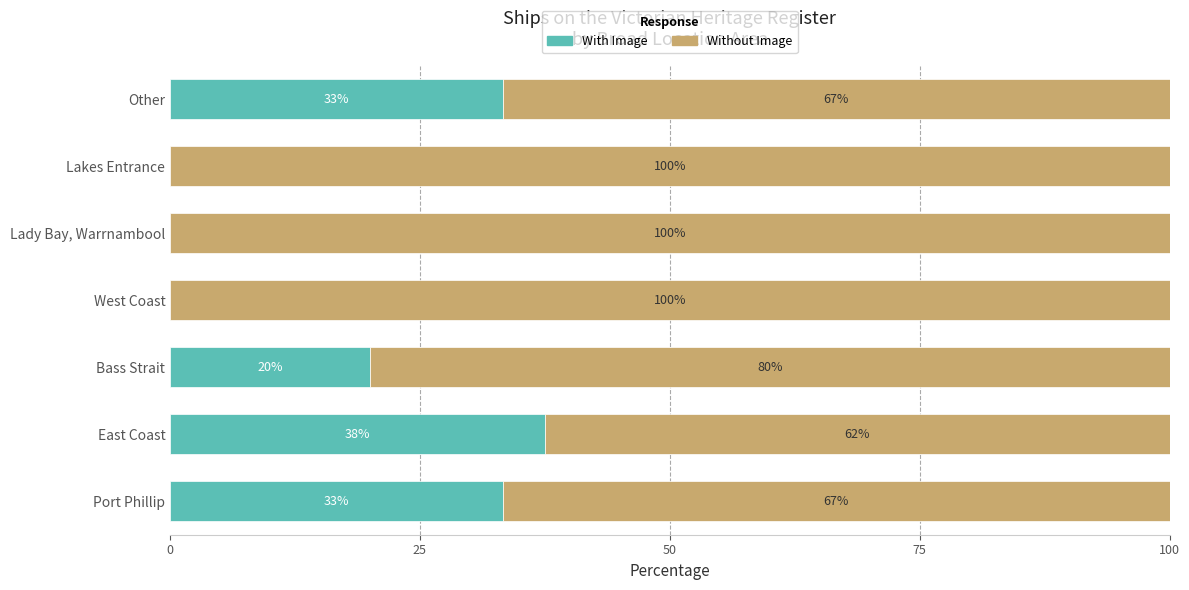

What is the total value across all series at Port Phillip?

100.0